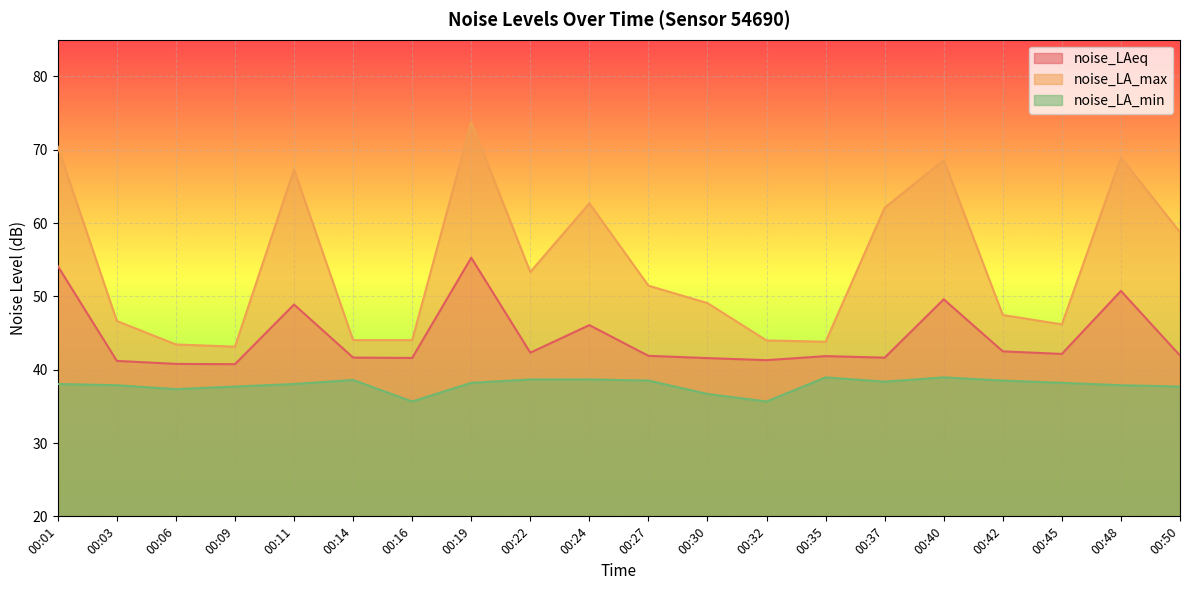

What is the sum of all noise_LA_min values?

758.3